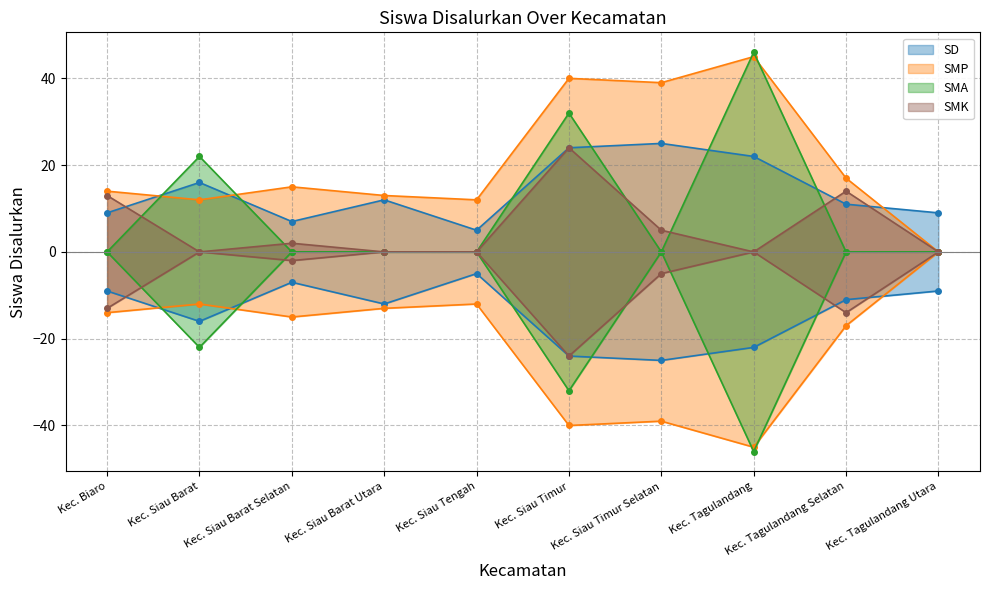

What is the label of the 9th point from the left?

Kec. Tagulandang Selatan